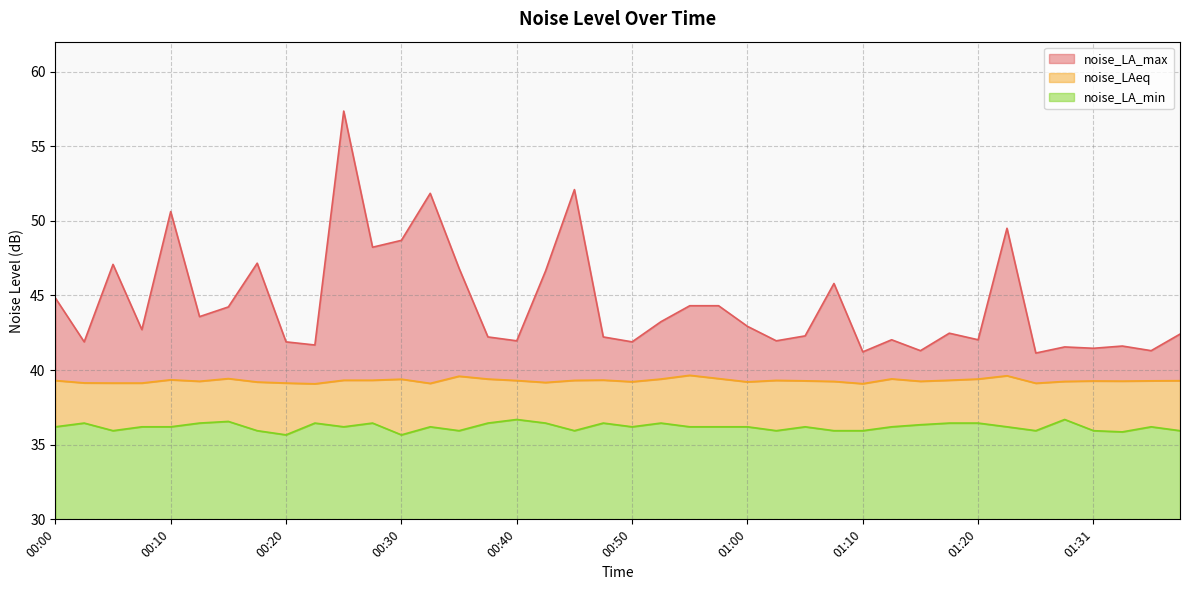

At which category does noise_LAeq reach its first local peak?

00:10